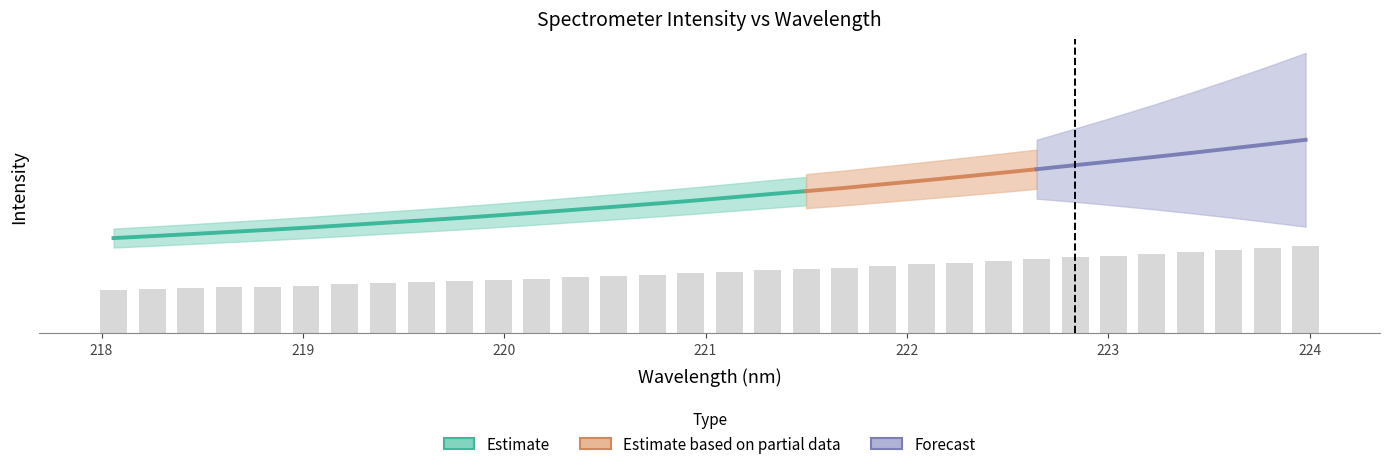

Count the number of categories in the chart.

32